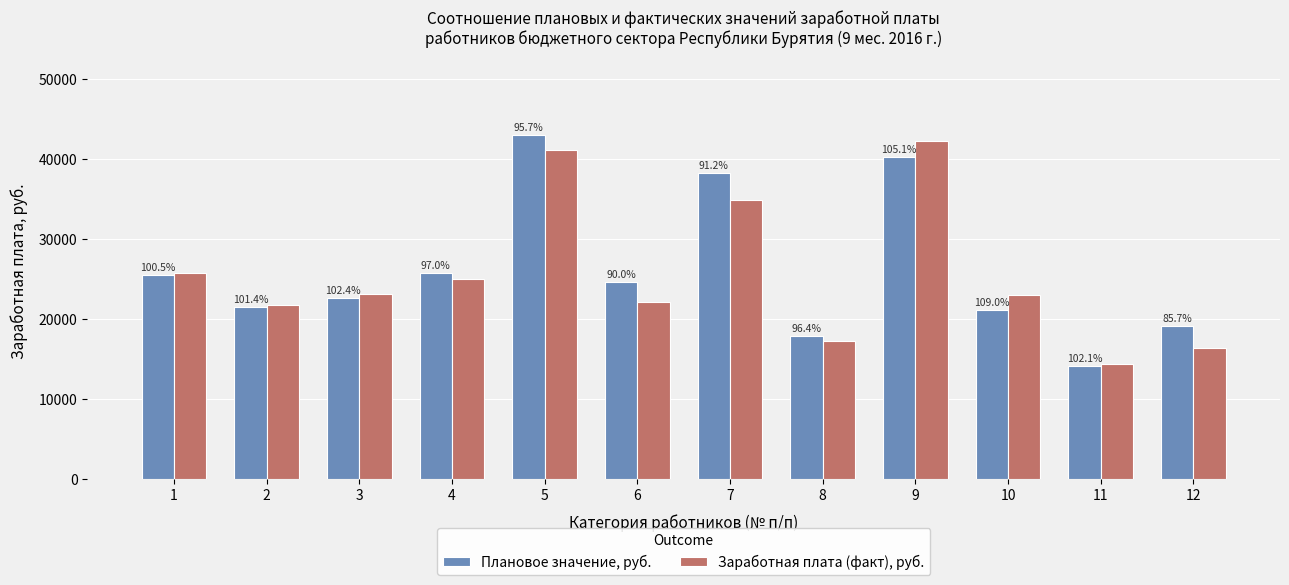

What are all the series names shown in the legend?

Плановое значение, руб., Заработная плата (факт), руб.